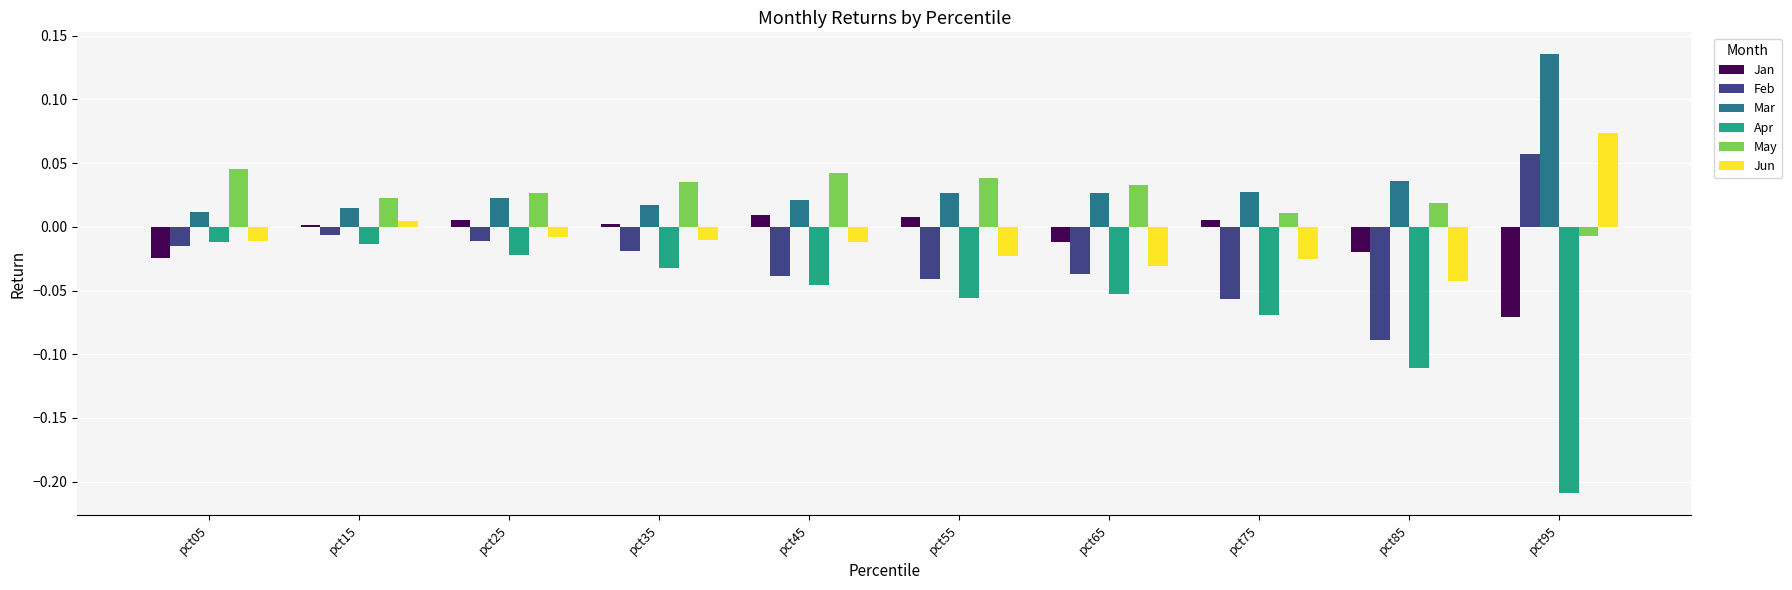

Rank the series at pct95 from lowest to highest value.

Apr, Jan, May, Feb, Jun, Mar